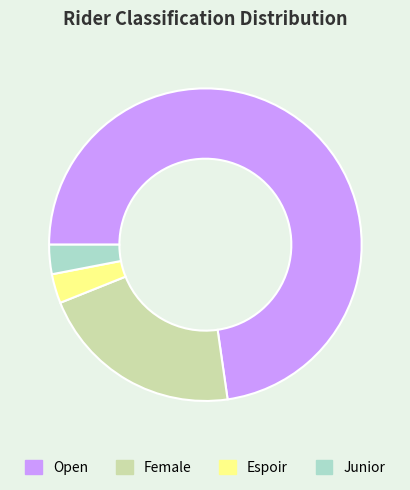

Count the number of slices in the pie.

4